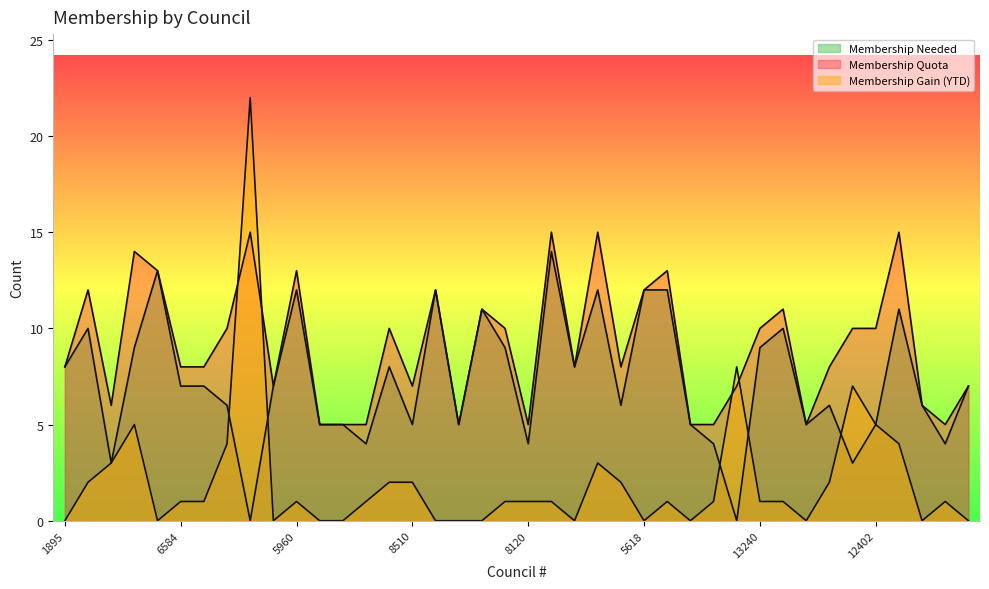

Which has a higher value, 8086 or 12761?

8086